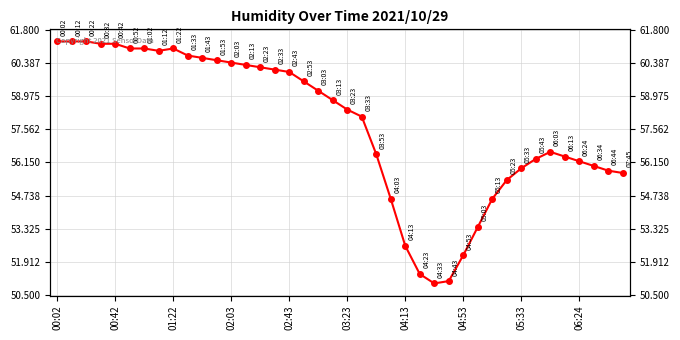

Approximately how many times larger is the value at 18 compared to 14?

1.0